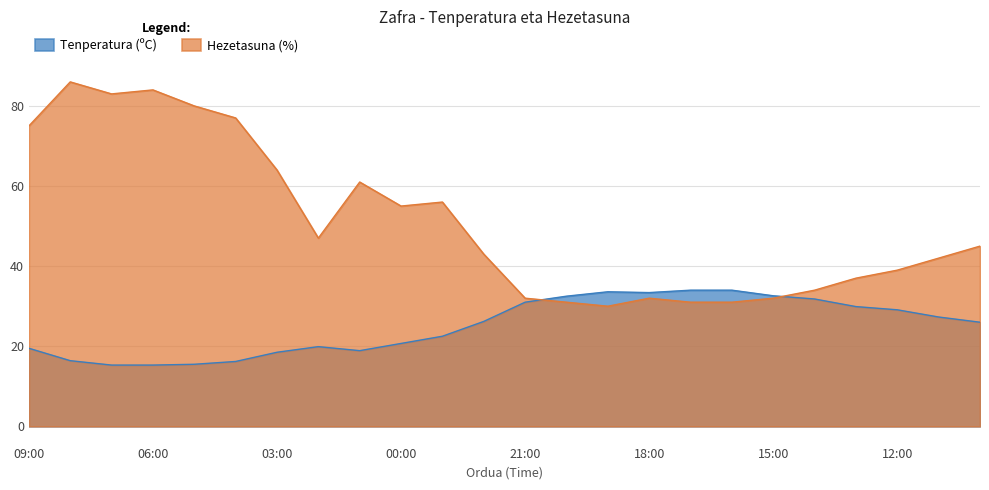

Between 20:00 and 18:00, which series saw the biggest shift?

Hezetasuna (%)